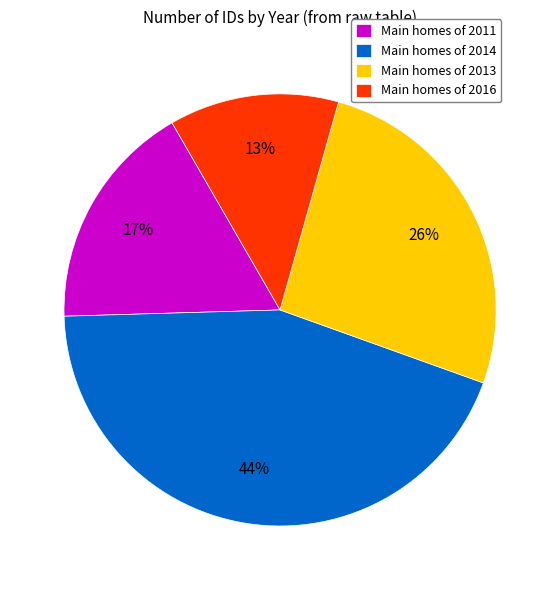

Count the number of slices in the pie.

4